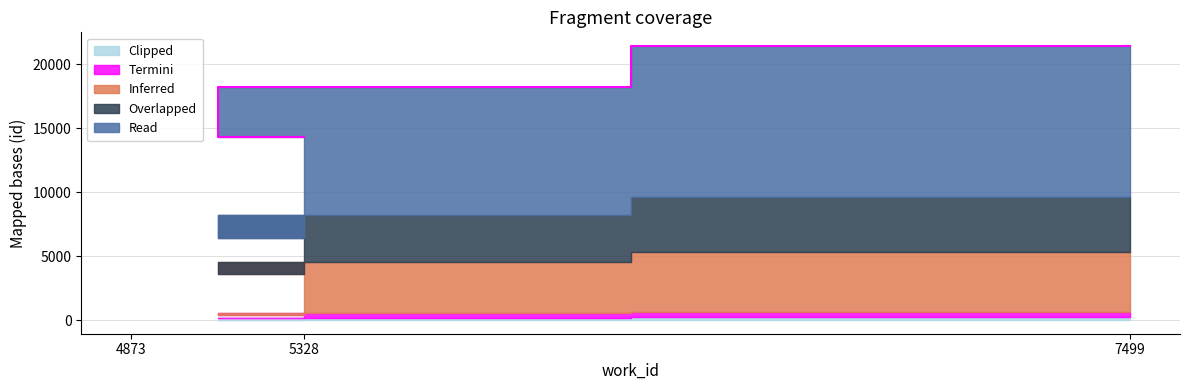

Reading right to left, list all the values displayed in this chart.

7499=21409	4873=18195	5328=14303